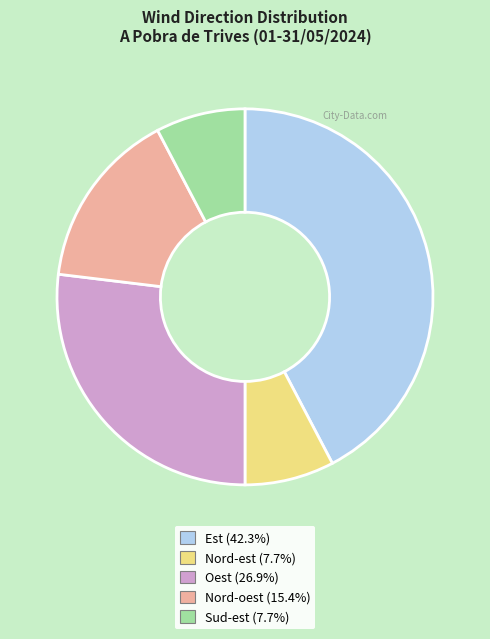

The Sud-est slice represents 1% of the pie. True or false?

False